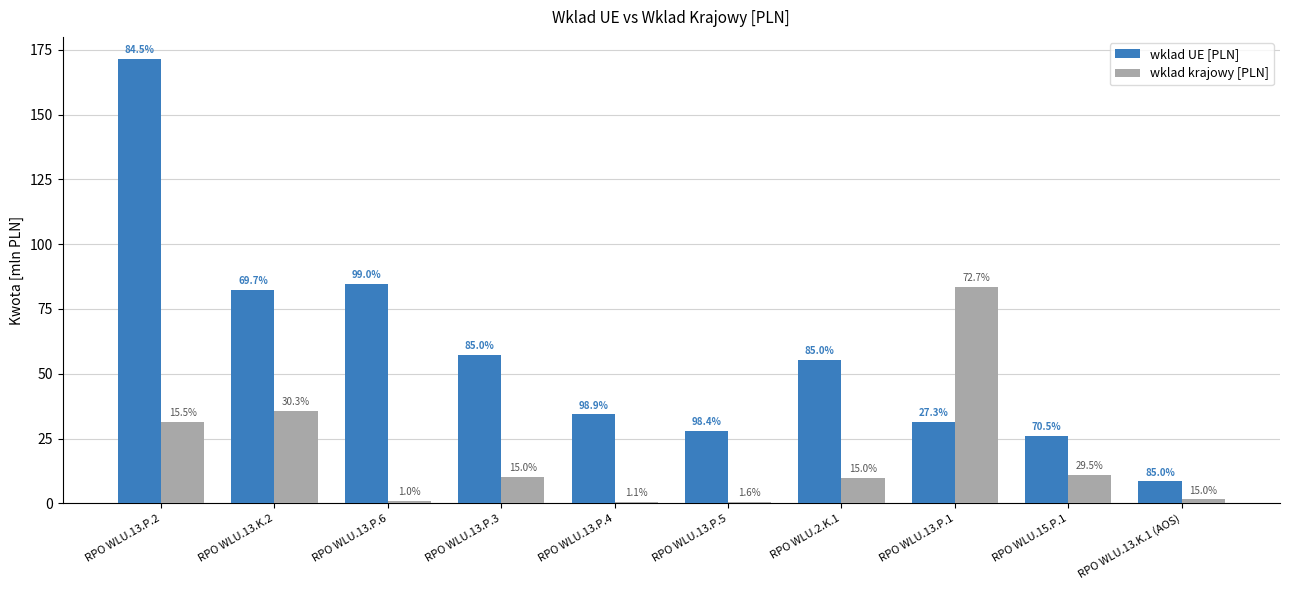

The wklad UE [PLN] series shows 19.8 at RPO WLU.2.K.1. True or false?

False